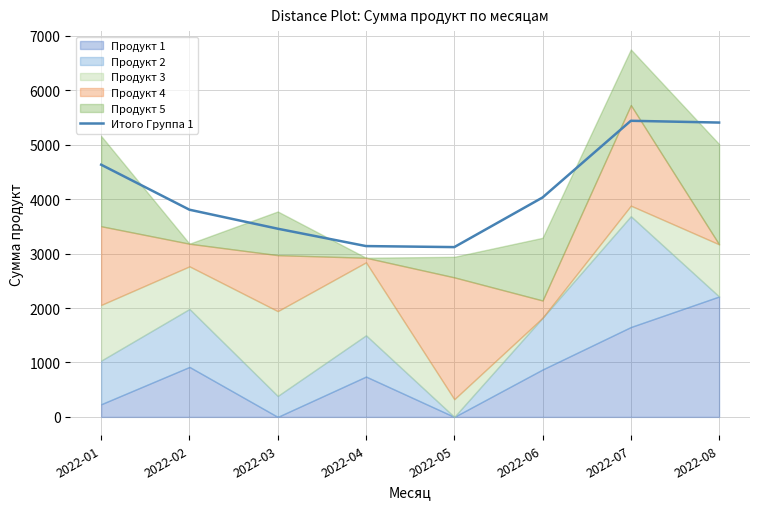

Where is the data nearest to the value 4279?

2022-06